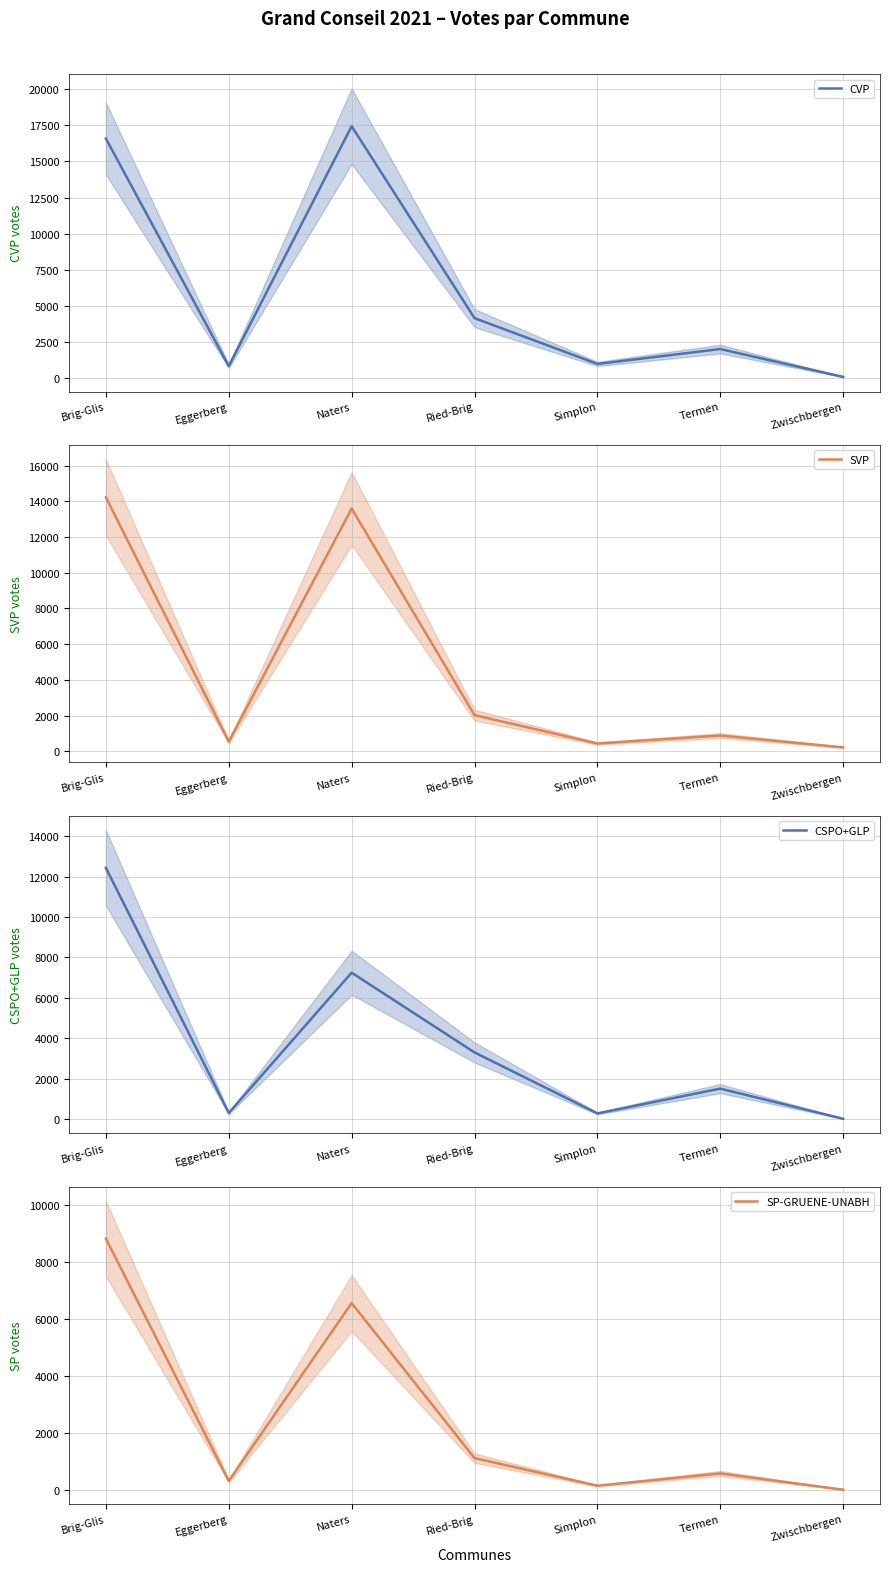

Where is the first local maximum for SVP?

Naters